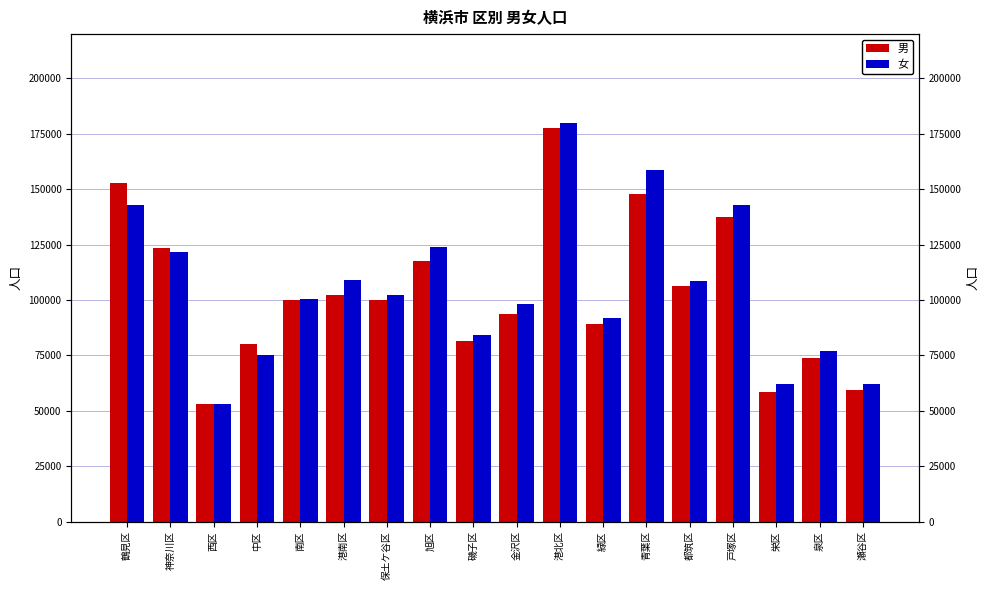

How many bars are there in each group?

2